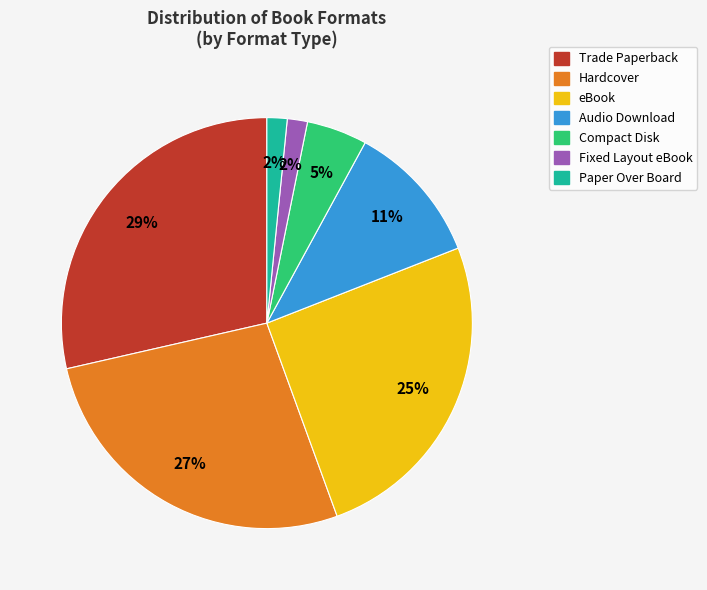

Does any single category account for the majority?

No